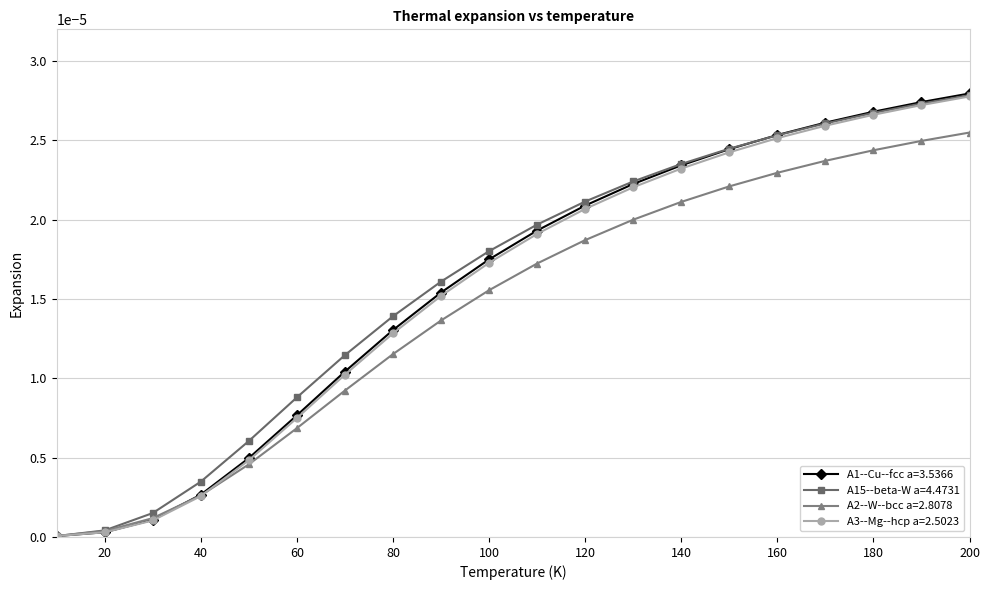

Which series has the widest spread of values?

A1--Cu--fcc a=3.5366